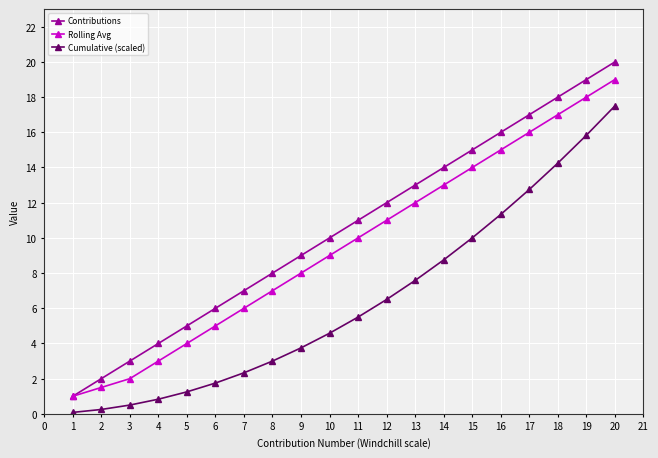

At 7, list the series in order from largest to smallest.

Contributions, Rolling Avg, Cumulative (scaled)